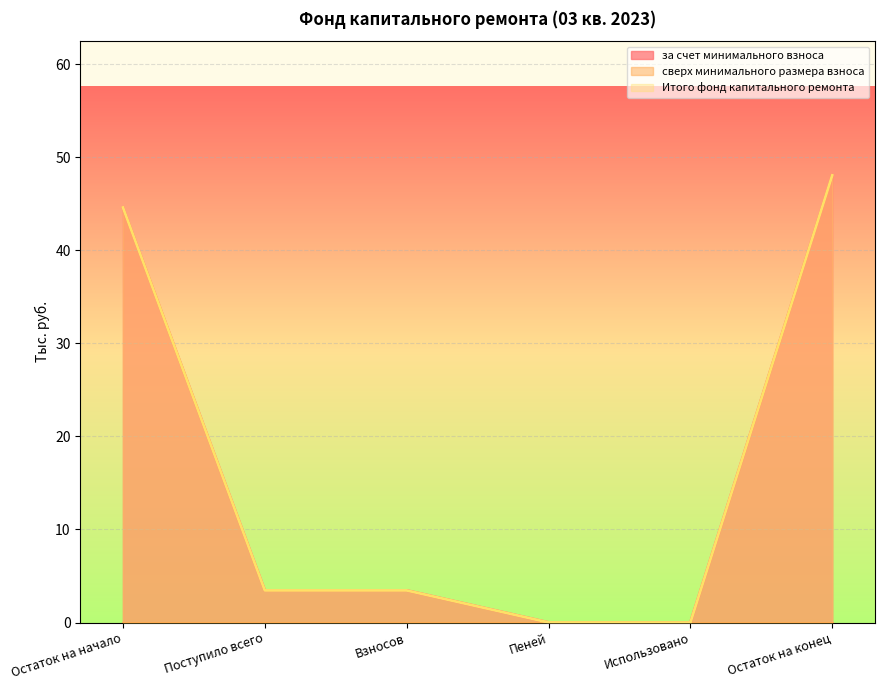

Read the за счет минимального взноса value at Поступило всего.

3.5